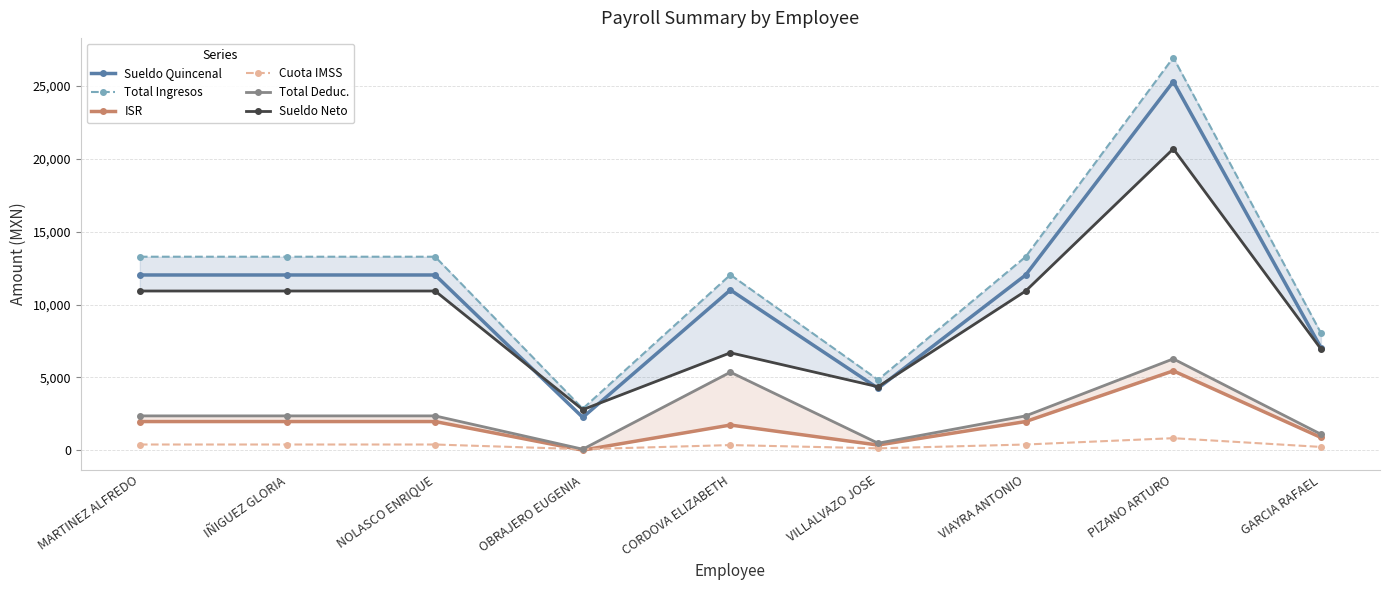

True or false: Sueldo Neto has more than 1 interior local peaks.

True